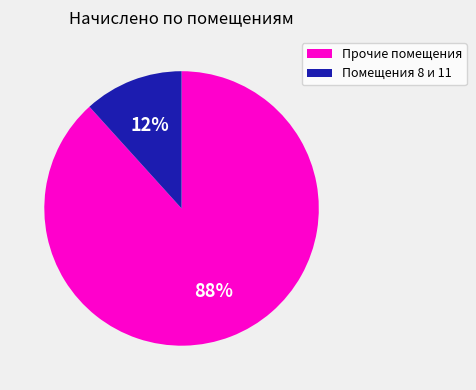

To the nearest percent, what is the average slice percentage?

50%